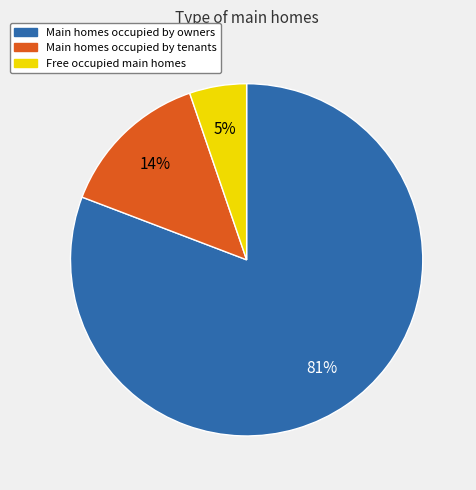

What is the ratio of the value at Free occupied main homes to the value at Main homes occupied by tenants?

0.4